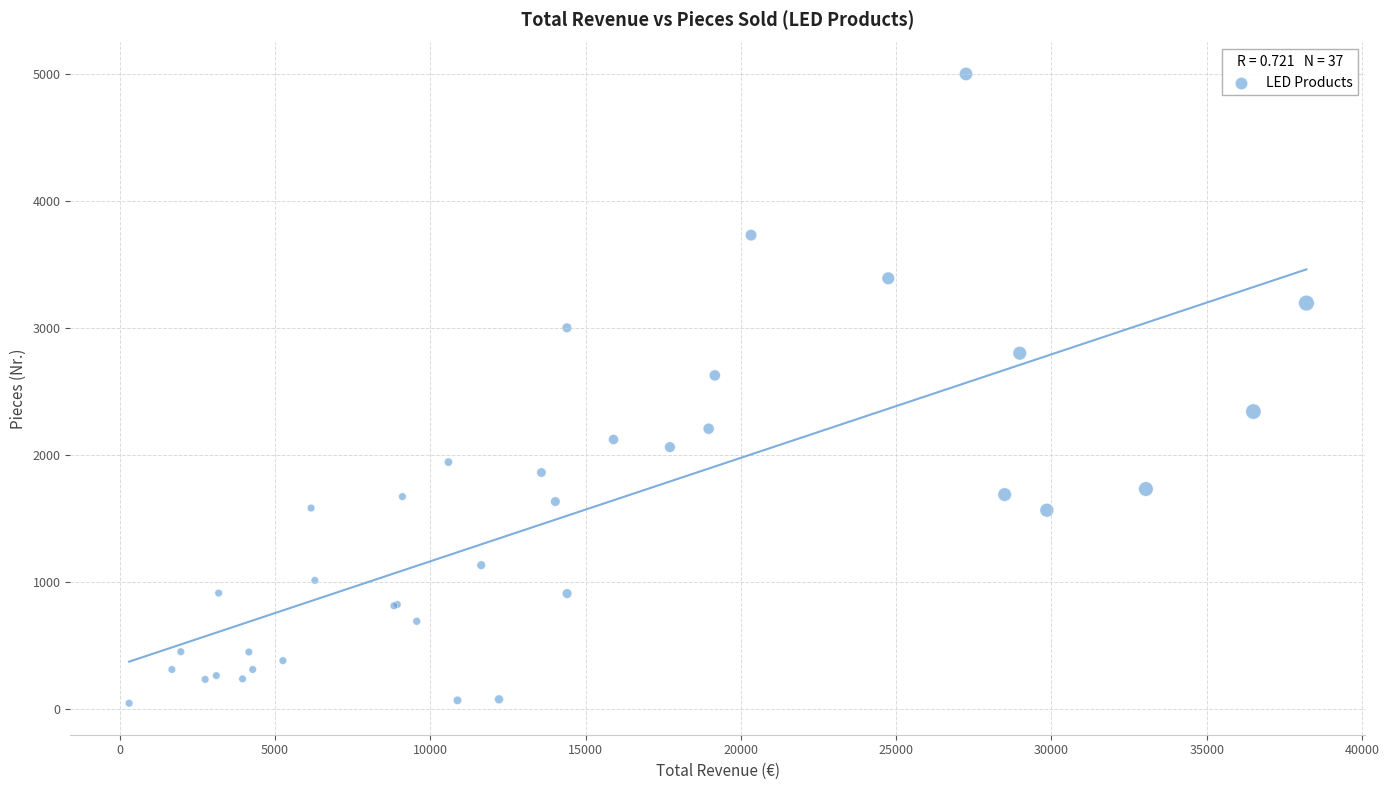

What Y value in the scatter plot is closest to 2521?

2625